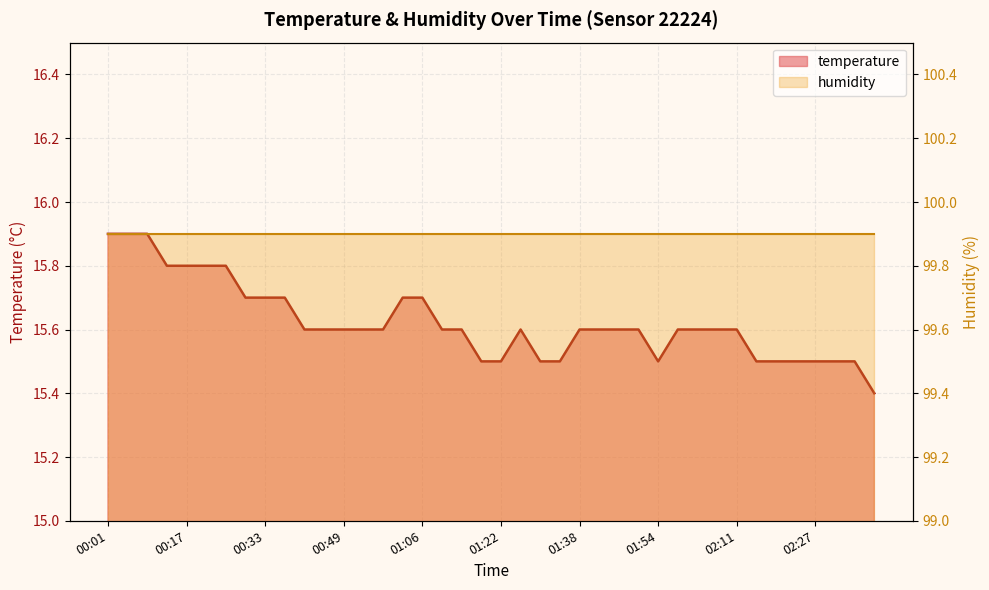

Reading right to left, list all the values displayed in this chart.

02:39=15.4	02:35=15.5	02:31=15.5	02:27=15.5	02:23=15.5	02:19=15.5	02:15=15.5	02:11=15.6	02:07=15.6	02:03=15.6	01:58=15.6	01:54=15.5	01:50=15.6	01:46=15.6	01:42=15.6	01:38=15.6	01:34=15.5	01:30=15.5	01:26=15.6	01:22=15.5	01:18=15.5	01:14=15.6	01:10=15.6	01:06=15.7	01:02=15.7	00:58=15.6	00:54=15.6	00:49=15.6	00:45=15.6	00:41=15.6	00:37=15.7	00:33=15.7	00:29=15.7	00:25=15.8	00:21=15.8	00:17=15.8	00:13=15.8	00:09=15.9	00:05=15.9	00:01=15.9